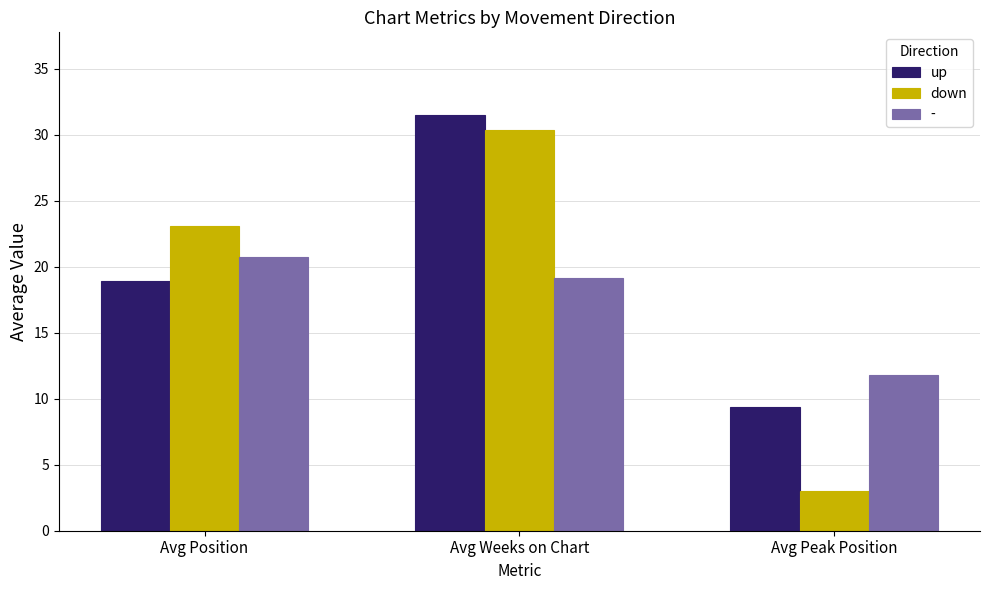

Is it true that up equals 31.5 at Avg Weeks on Chart?

True